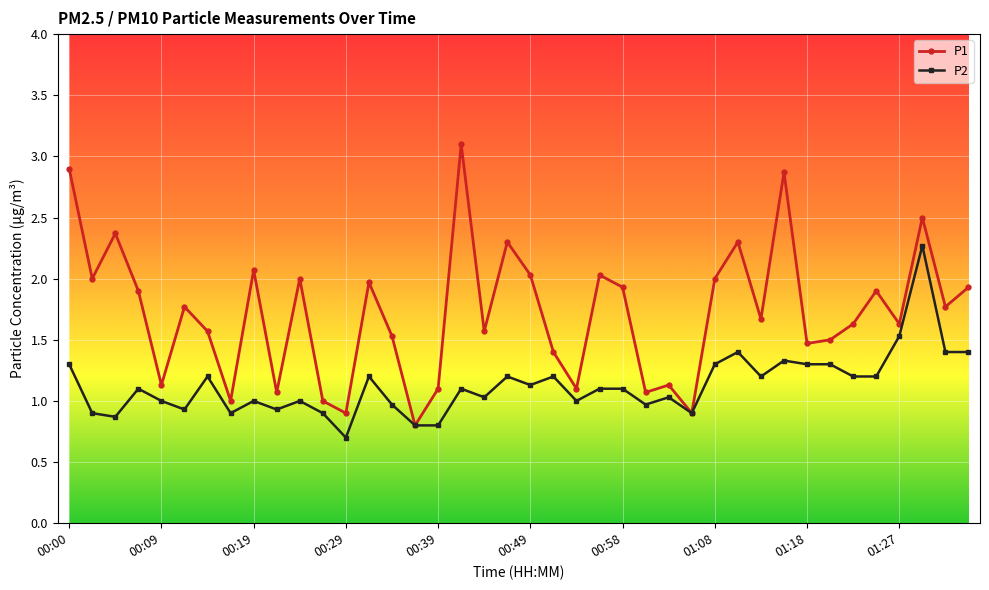

How many series are shown in this chart?

2